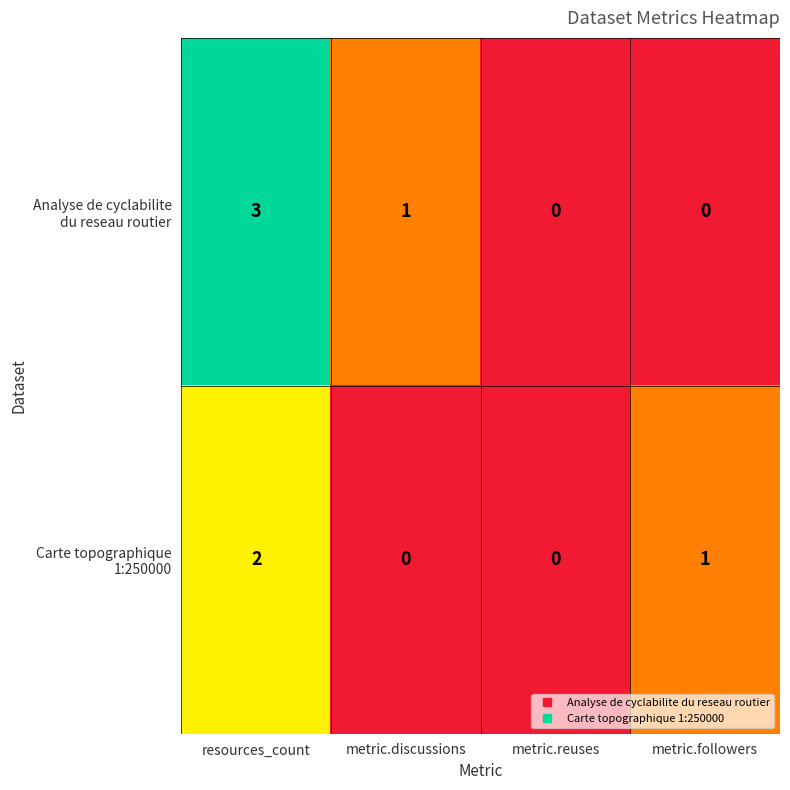

At which category is the sum across all series the highest?

resources_count